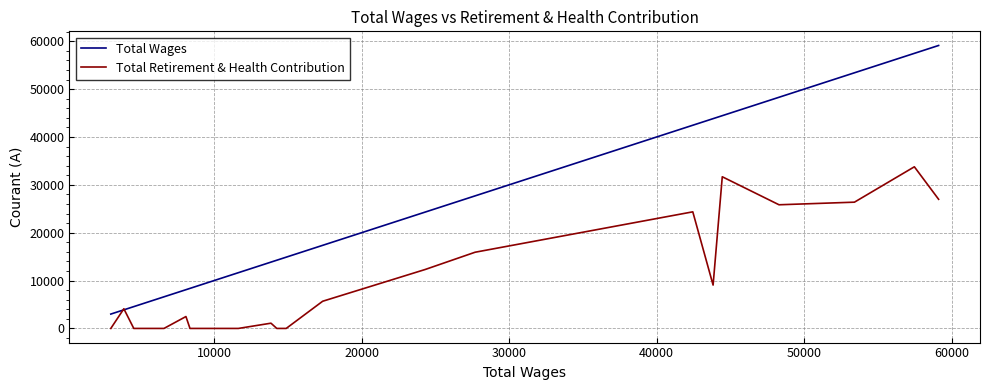

List the series in order of their peak value, lowest first.

Total Retirement & Health Contribution, Total Wages